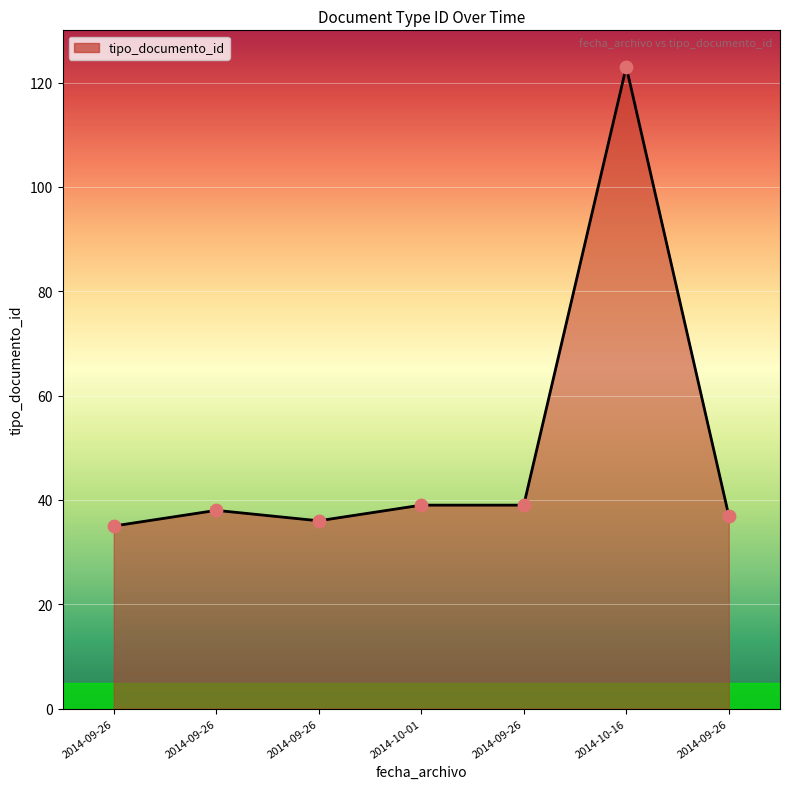

Approximately how many times larger is the value at 2014-09-26 compared to 2014-09-26?

1.0